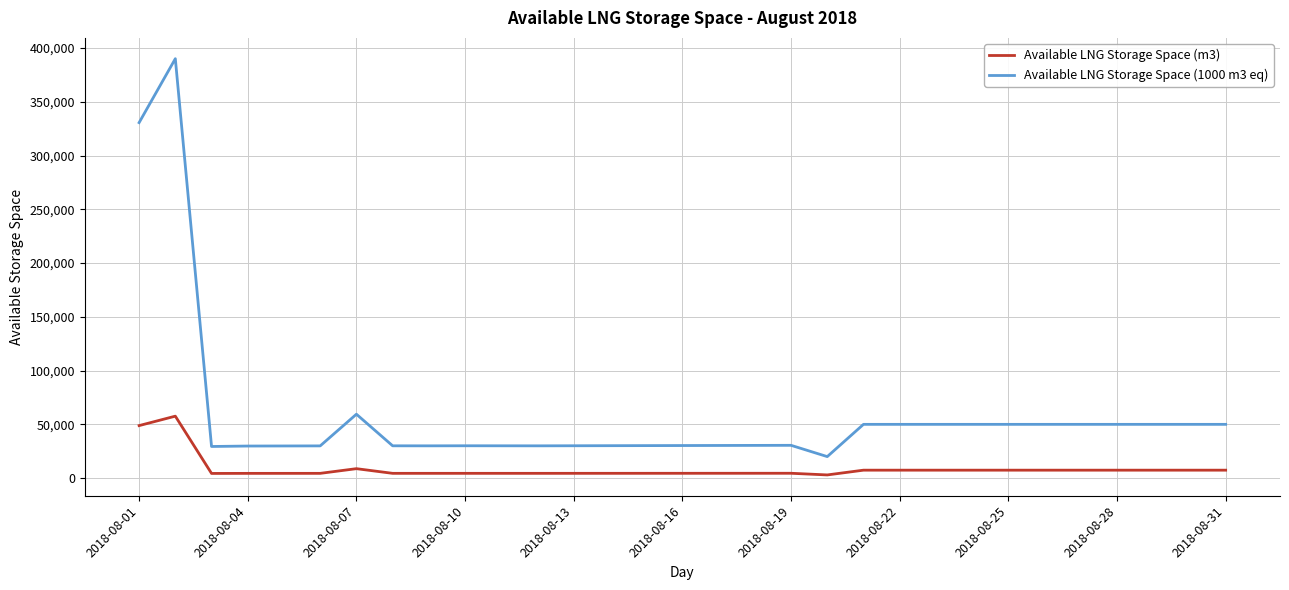

Rank the series by their maximum value, from highest to lowest.

Available LNG Storage Space (1000 m3 eq), Available LNG Storage Space (m3)